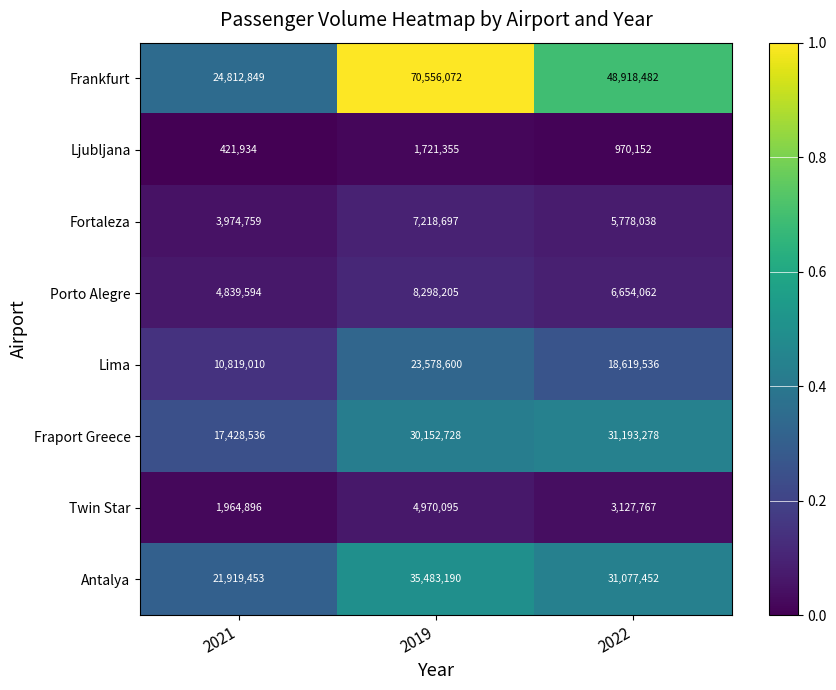

What is the spread (max minus min) of values at 2021?

24390915